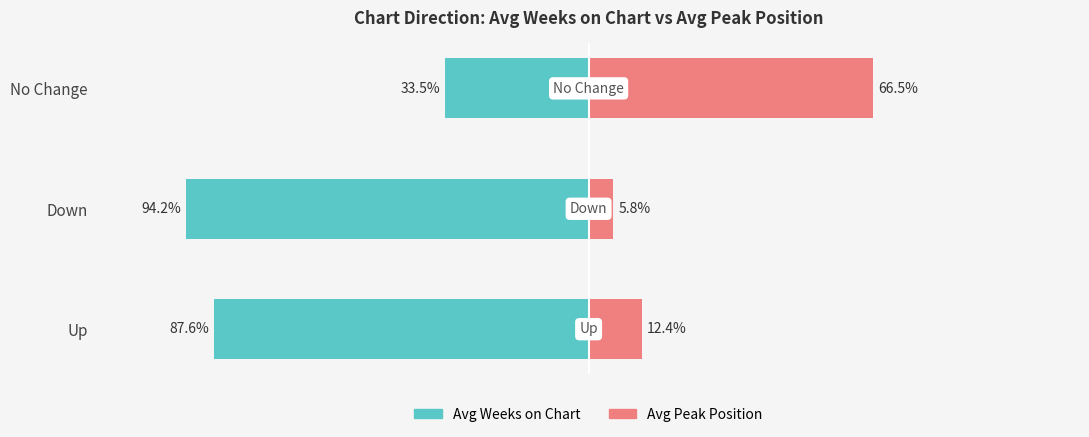

What is the highest value of the Avg Weeks on Chart series?

-33.5